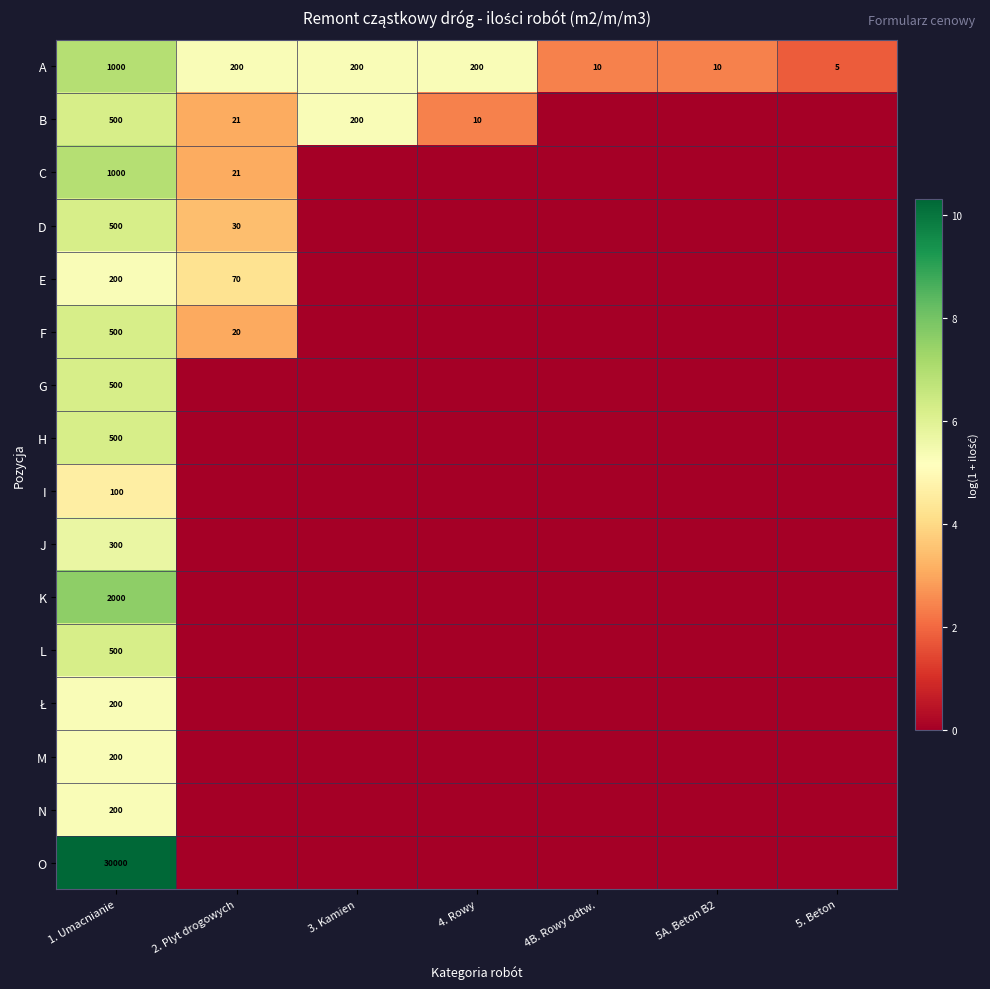

What is the total value across all series at 1. Umacnianie?

38200